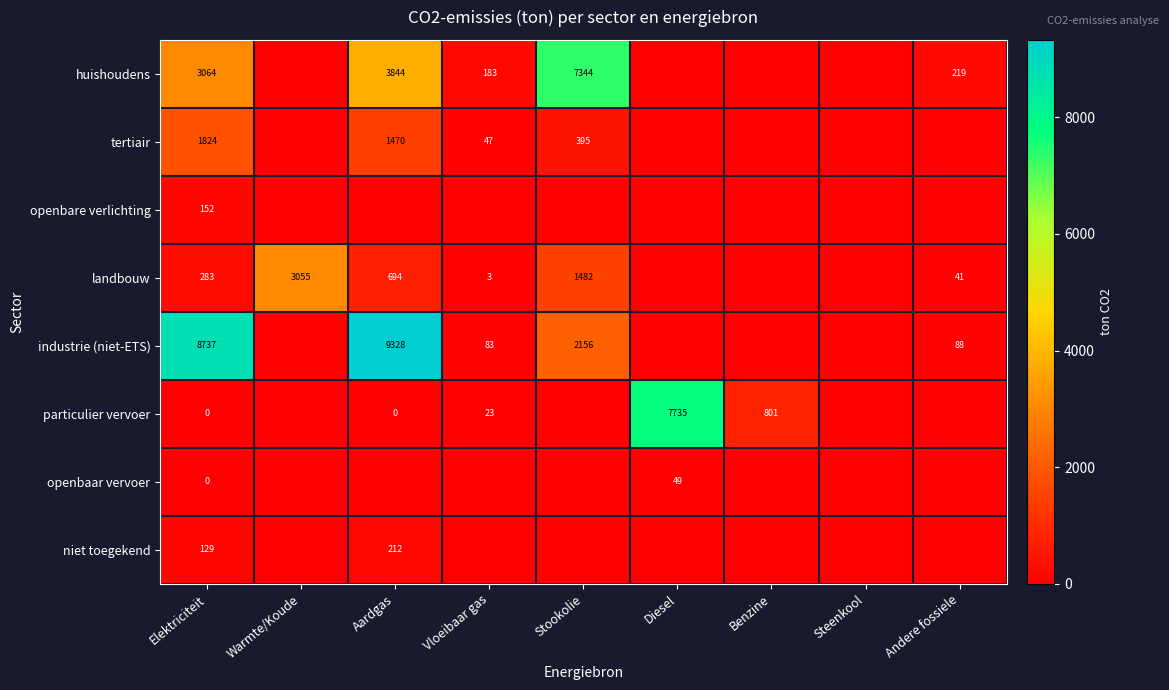

The industrie (niet-ETS) series shows 2156 at Stookolie. True or false?

True